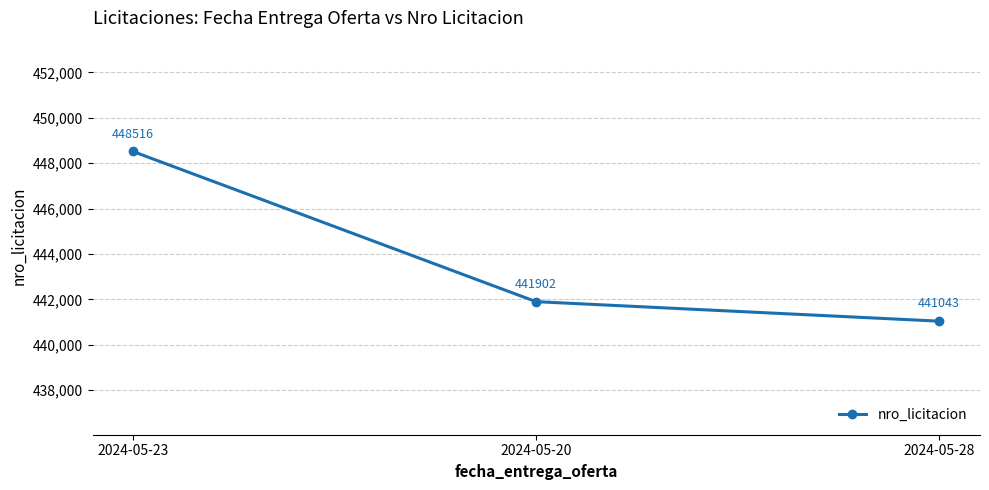

Which has a higher value, 2024-05-20 or 2024-05-28?

2024-05-20